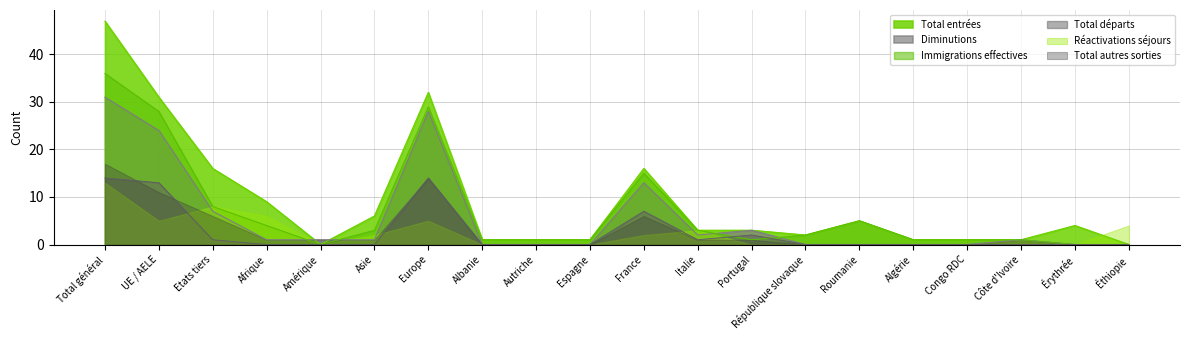

True or false: Total autres sorties and Total entrées intersect in this chart.

True